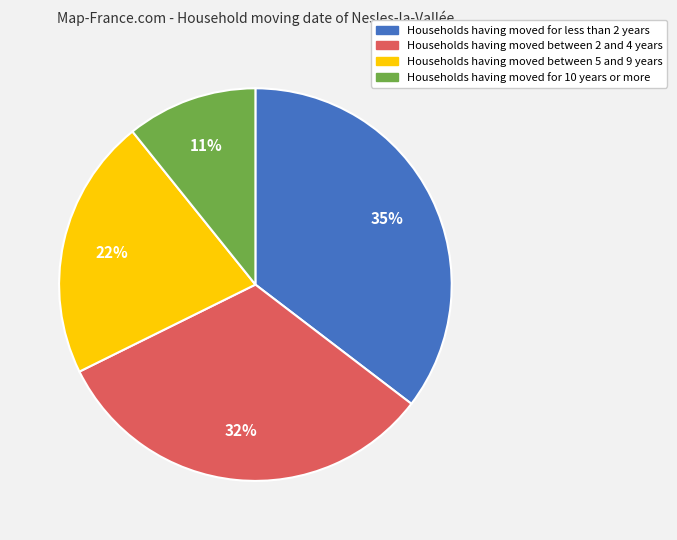

Count the number of slices in the pie.

4